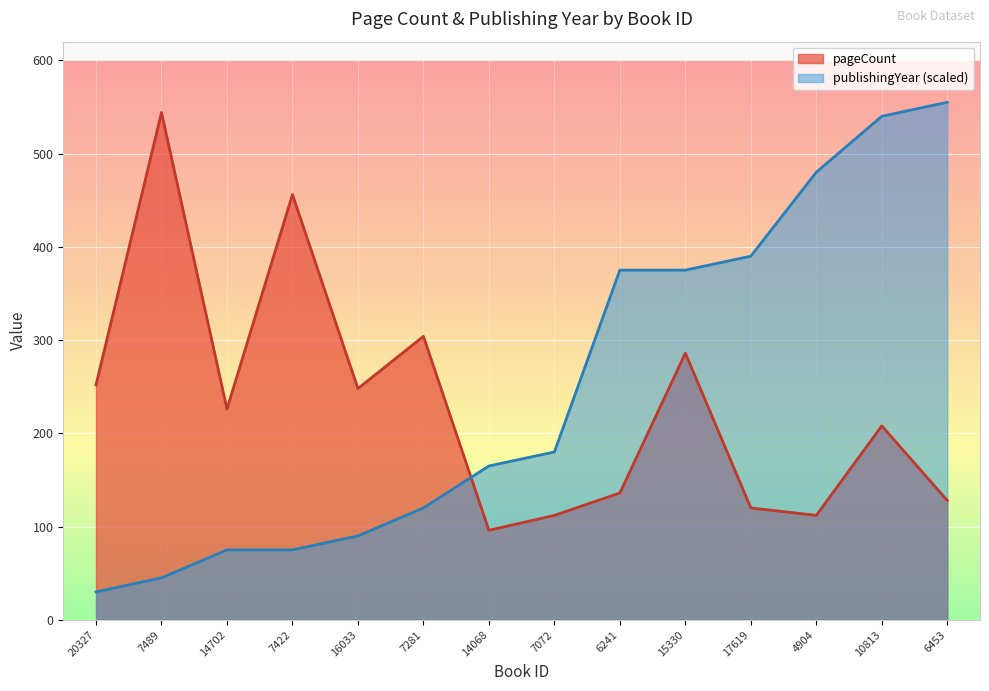

How many distinct data groups are displayed?

2